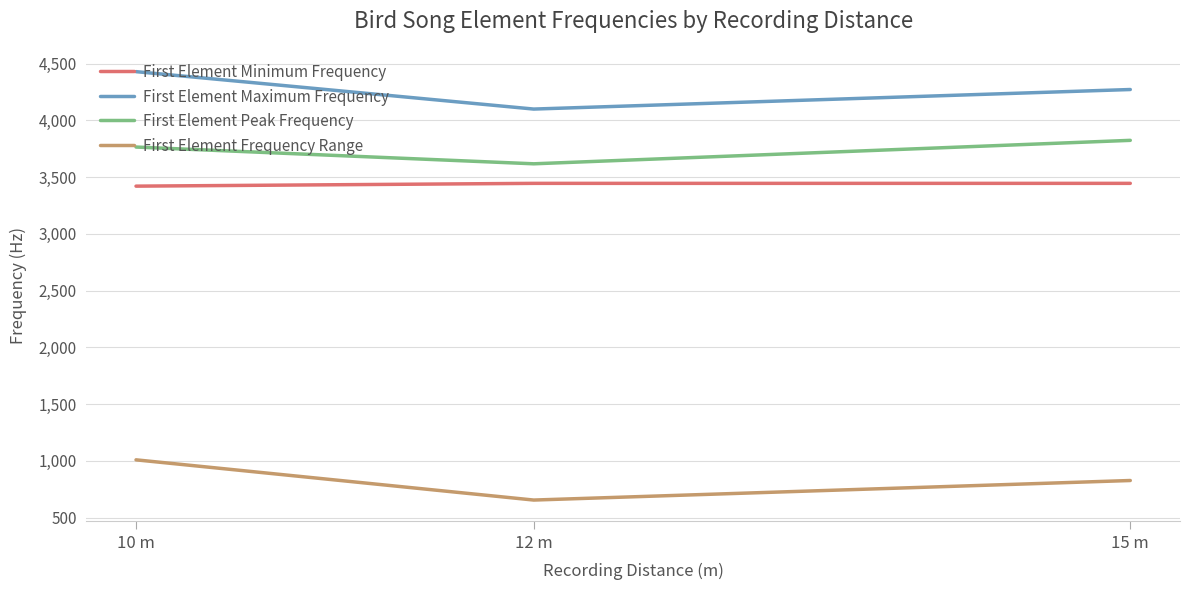

What is the total value across all series at 15 m?

12368.6